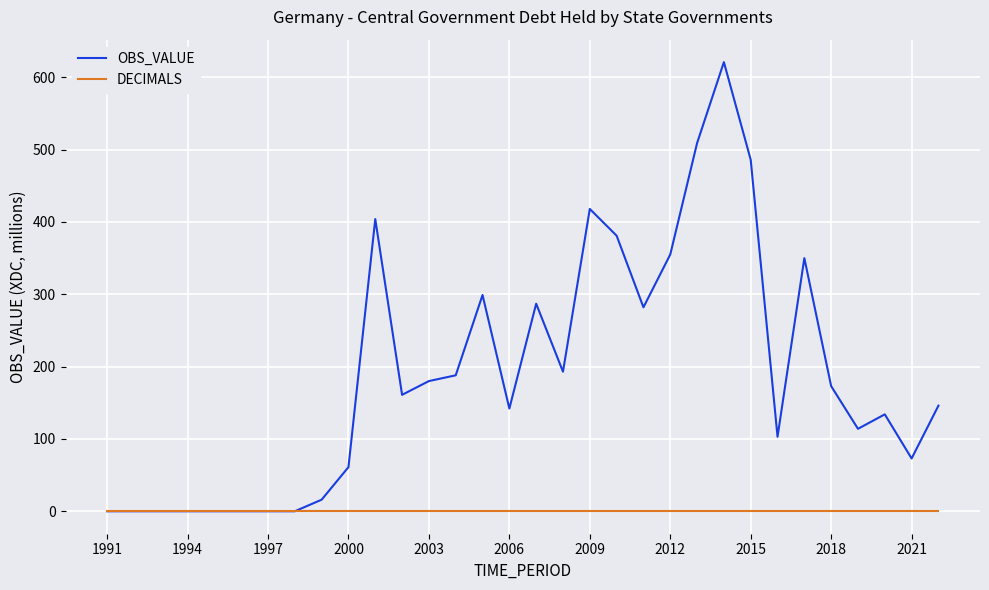

Which series has the widest spread of values?

OBS_VALUE